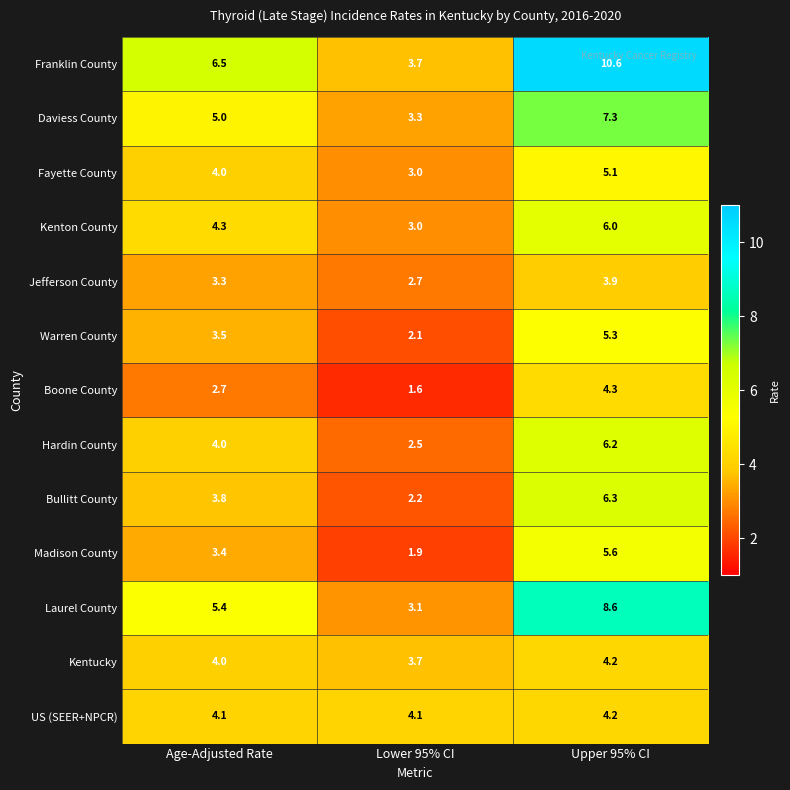

What is the maximum value shown in the chart?

10.6